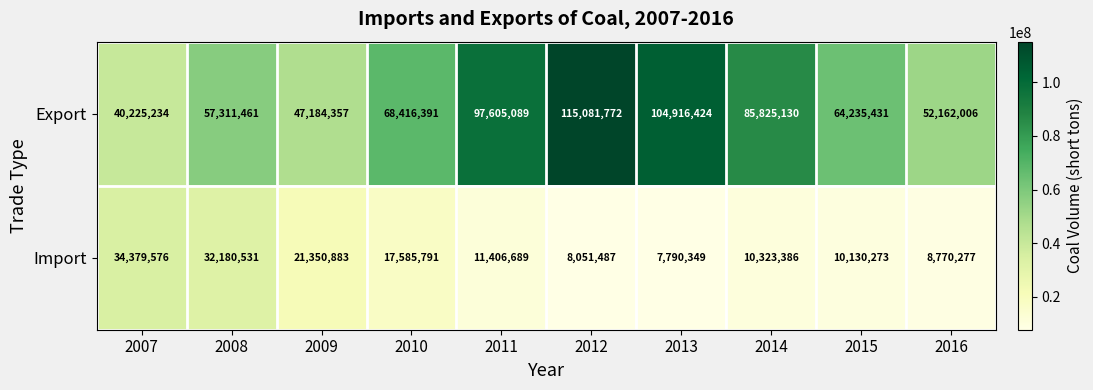

What is the difference between the Import values at 2013 and 2015?

2339924